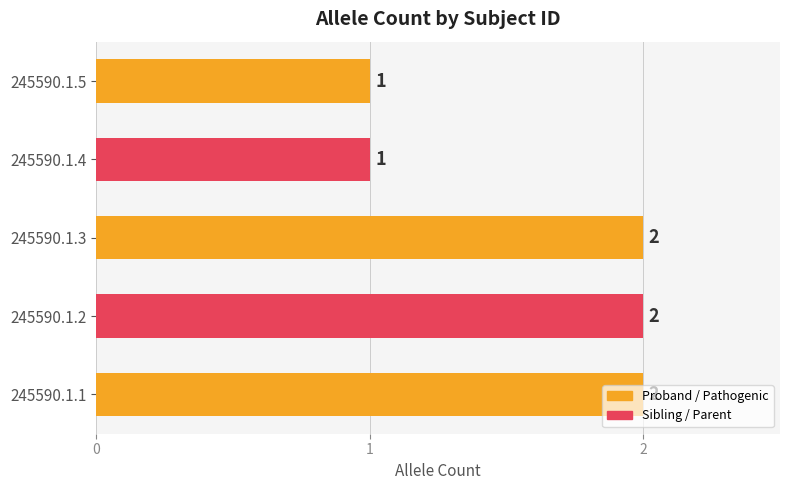

The chart shows a value of 0 at 245590.1.4. True or false?

False